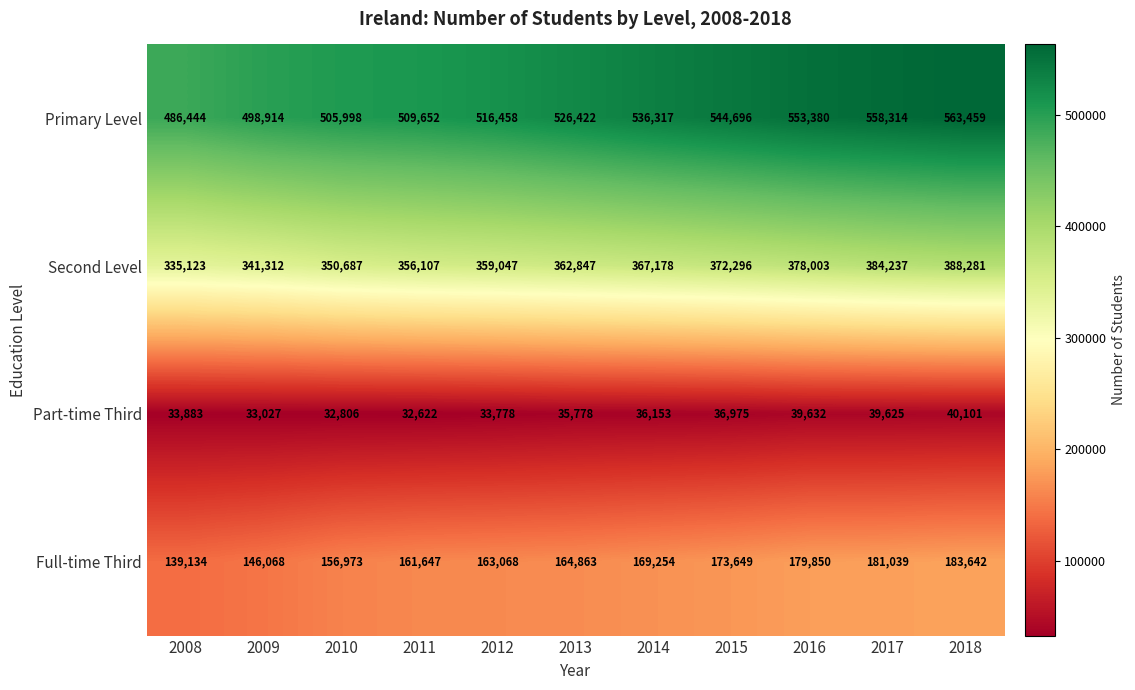

How many data points does each series have?

11